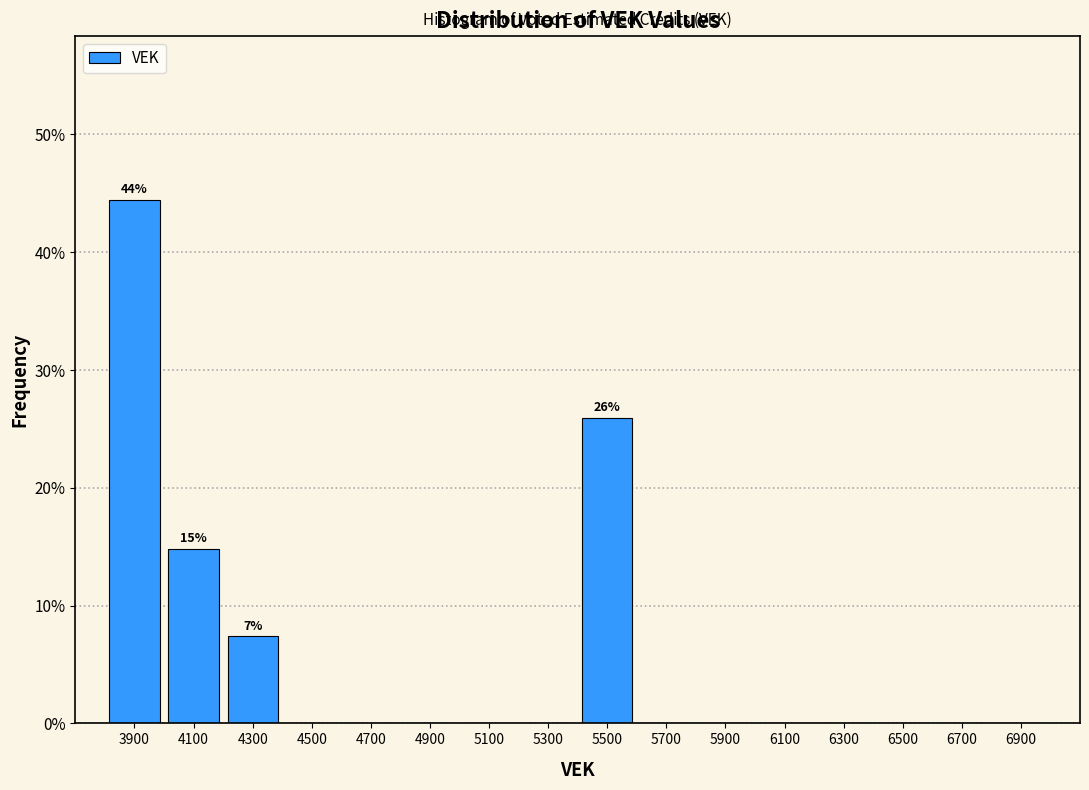

Over which range of the x-axis is the bar tallest?

3800 to 4000